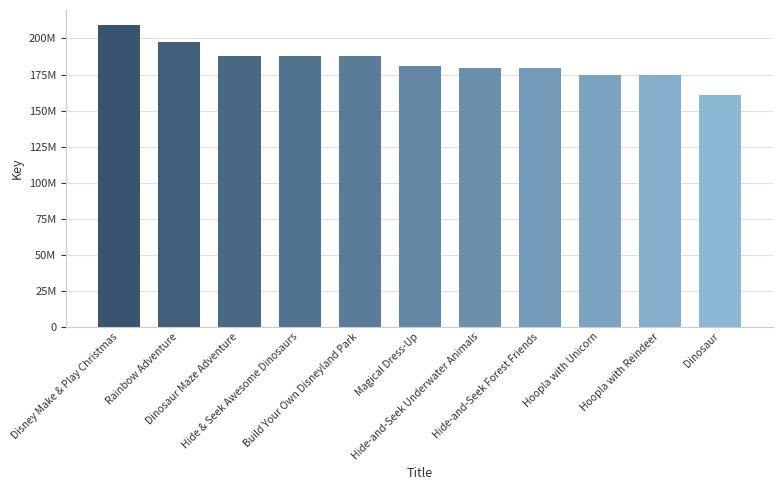

Are the bars horizontal?

No